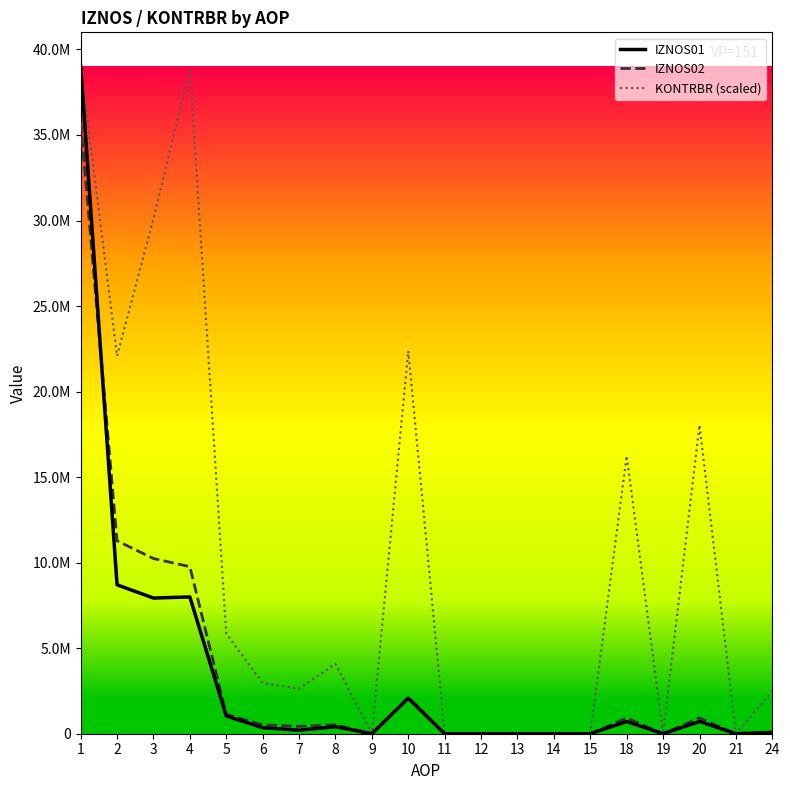

Which series has the widest spread of values?

IZNOS01